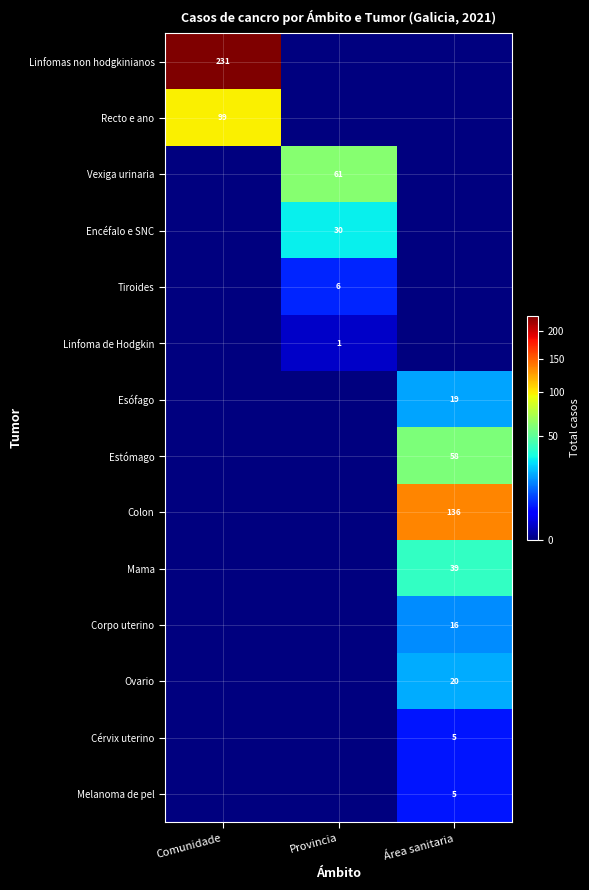

True or false: Vexiga urinaria has a value of 36 at Provincia.

False